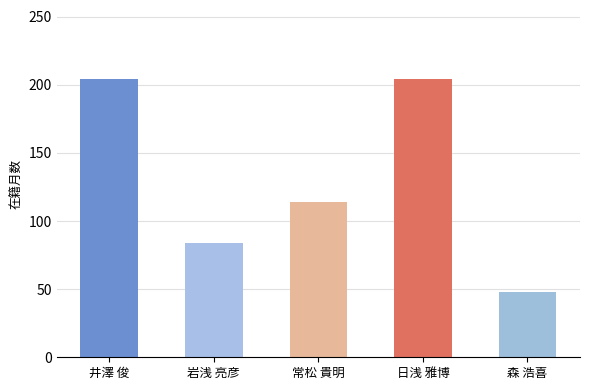

Which category has the lowest value across all series?

森 浩喜